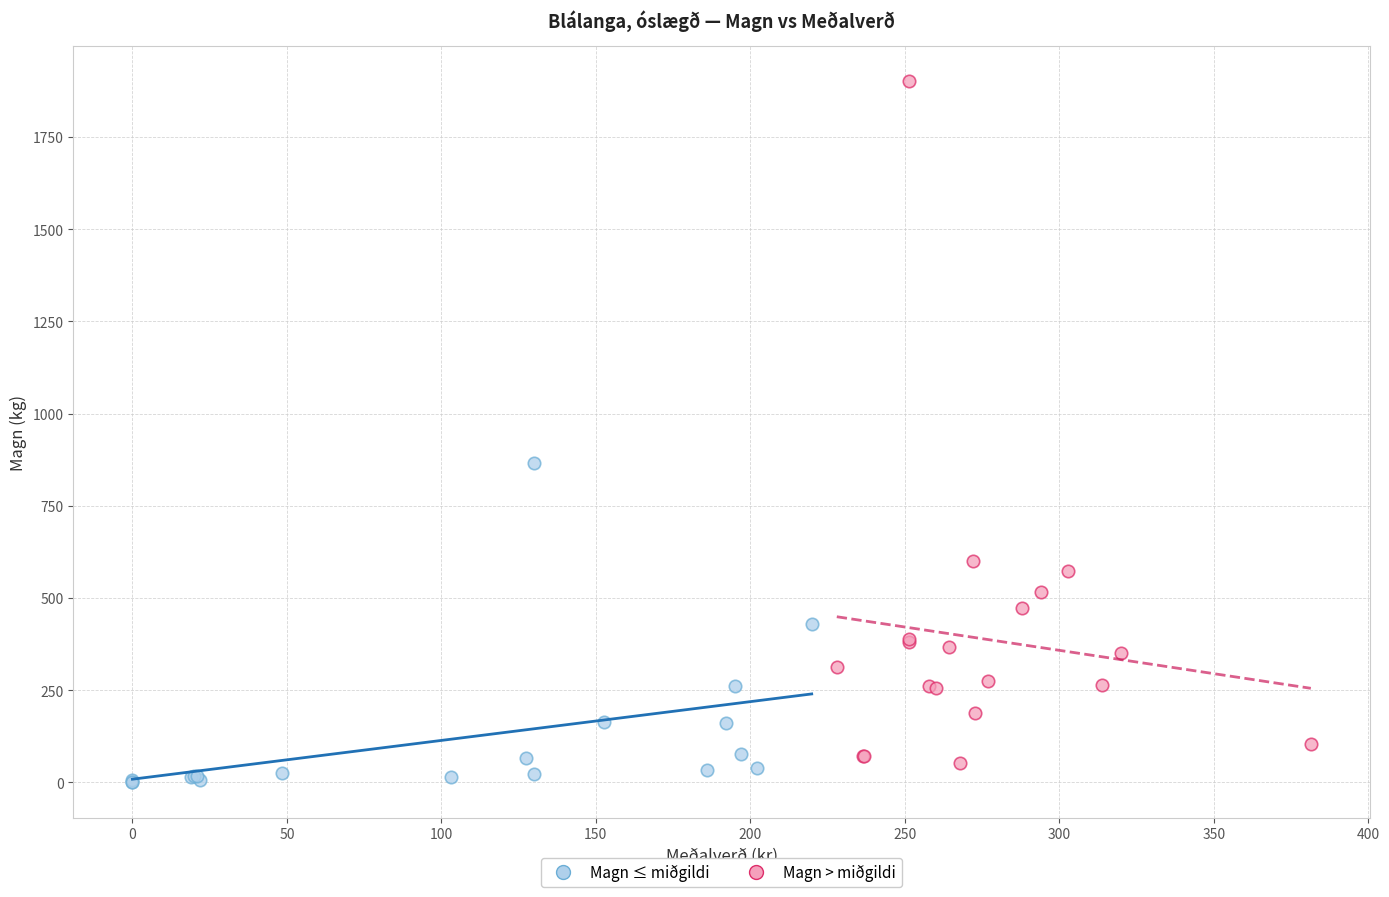

Which series has the widest spread of Y values?

Magn > miðgildi